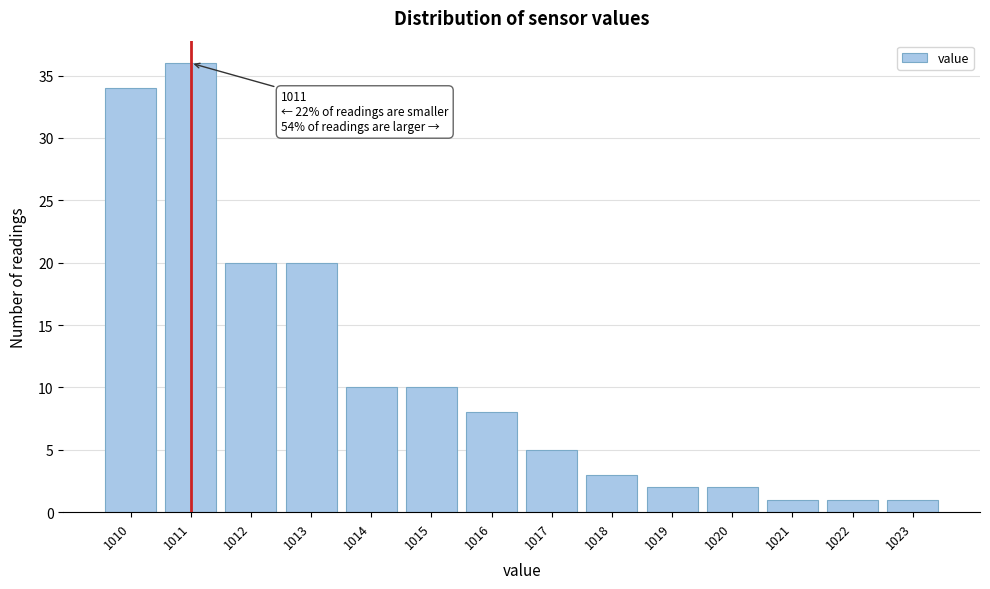

Reading left to right, extract all data points from this chart.

34	36	20	20	10	10	8	5	3	2	2	1	1	1